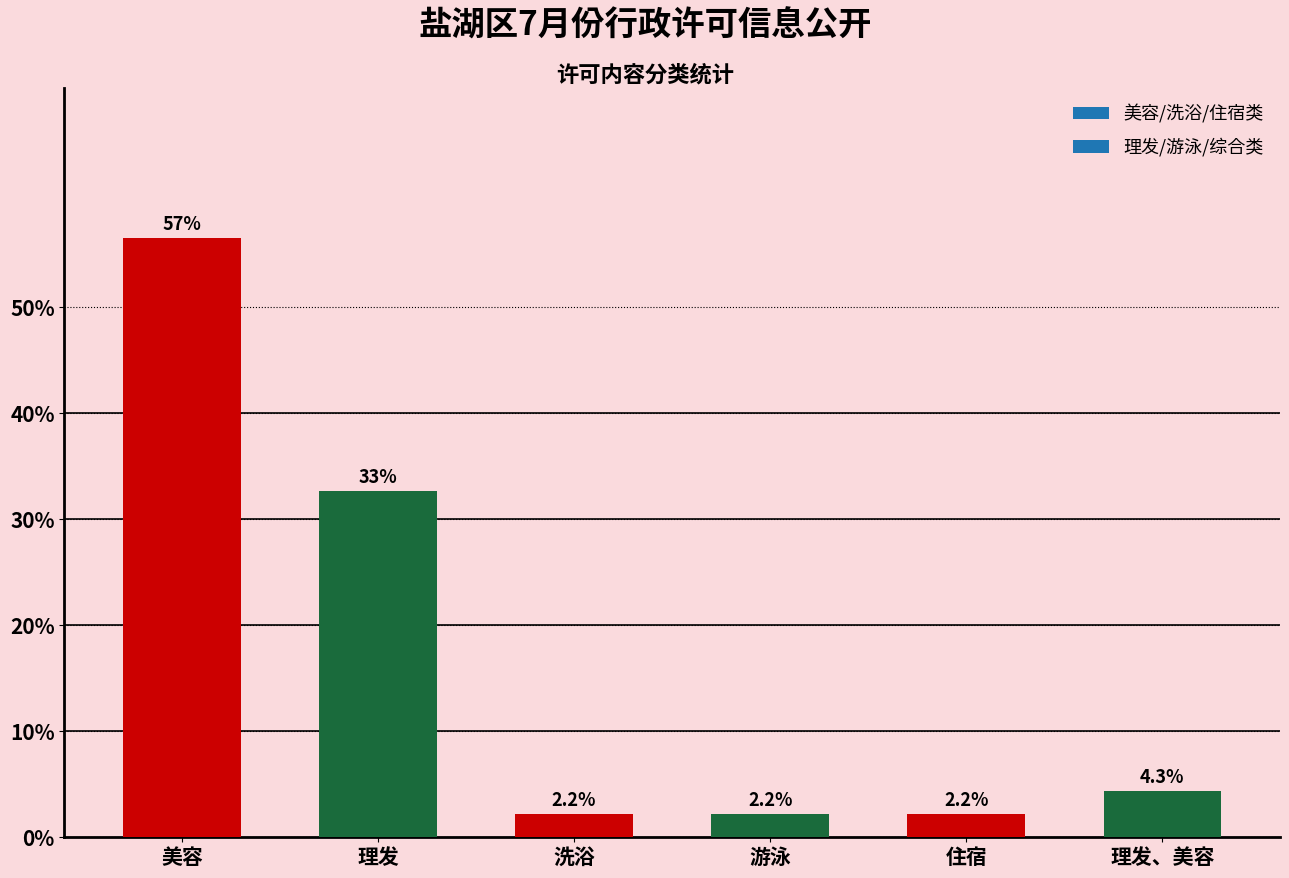

What is the ratio of the value at 美容 to the value at 理发?

1.7